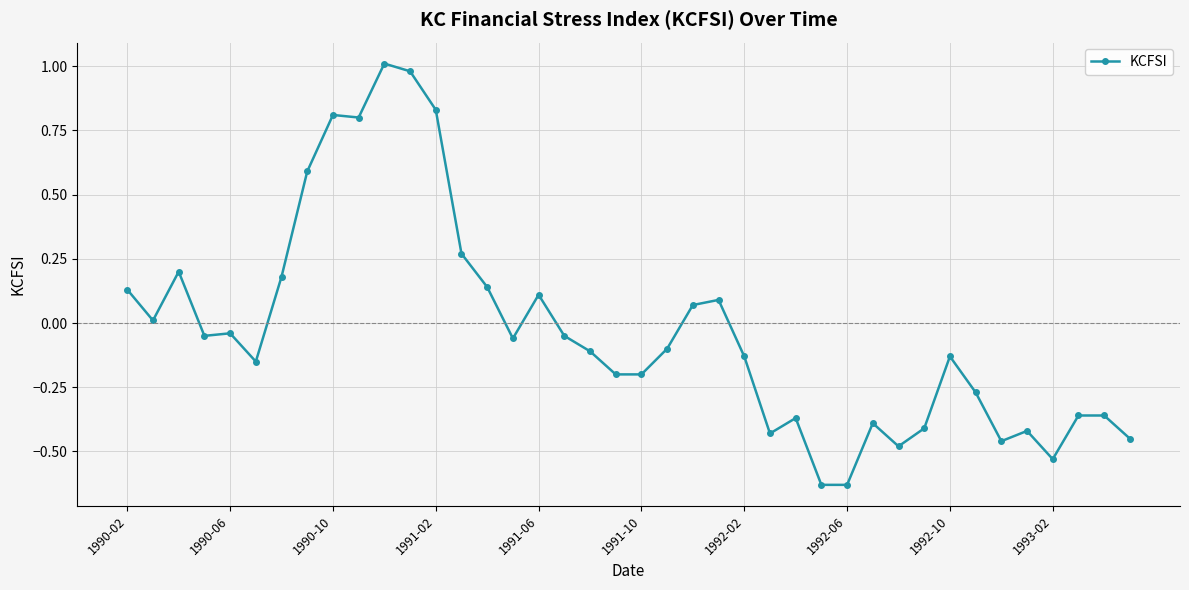

What is the difference between the second highest and minimum values?

1.6